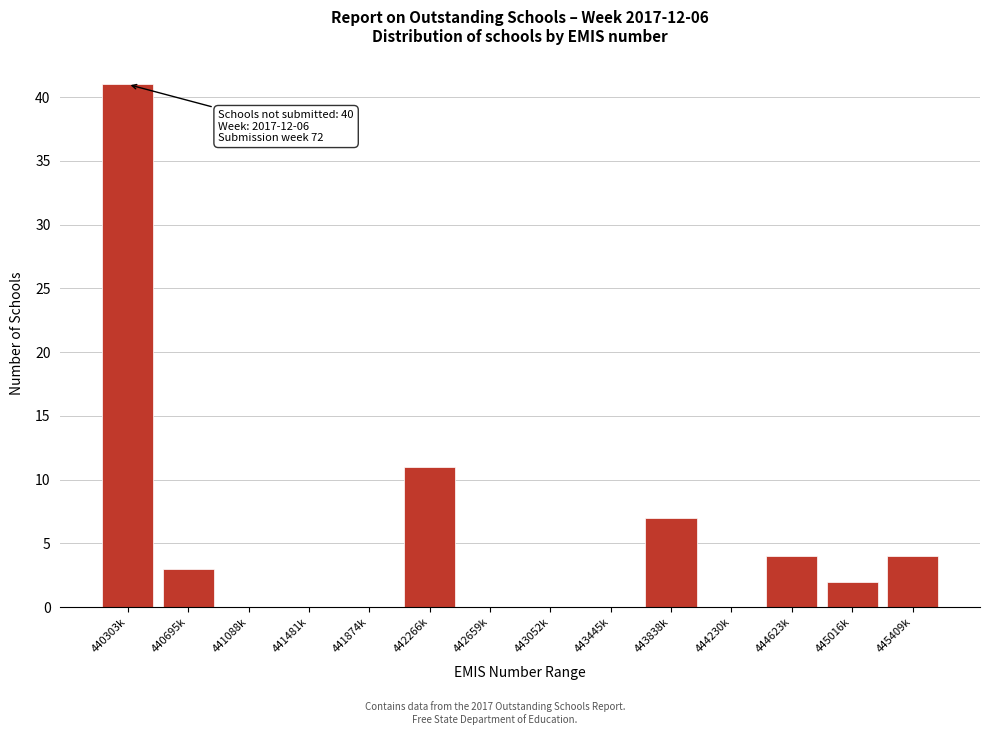

Reading right to left, list all the values displayed in this chart.

445409k=4	445016k=2	444623k=4	444230k=0	443838k=7	443445k=0	443052k=0	442659k=0	442266k=11	441874k=0	441481k=0	441088k=0	440695k=3	440303k=41